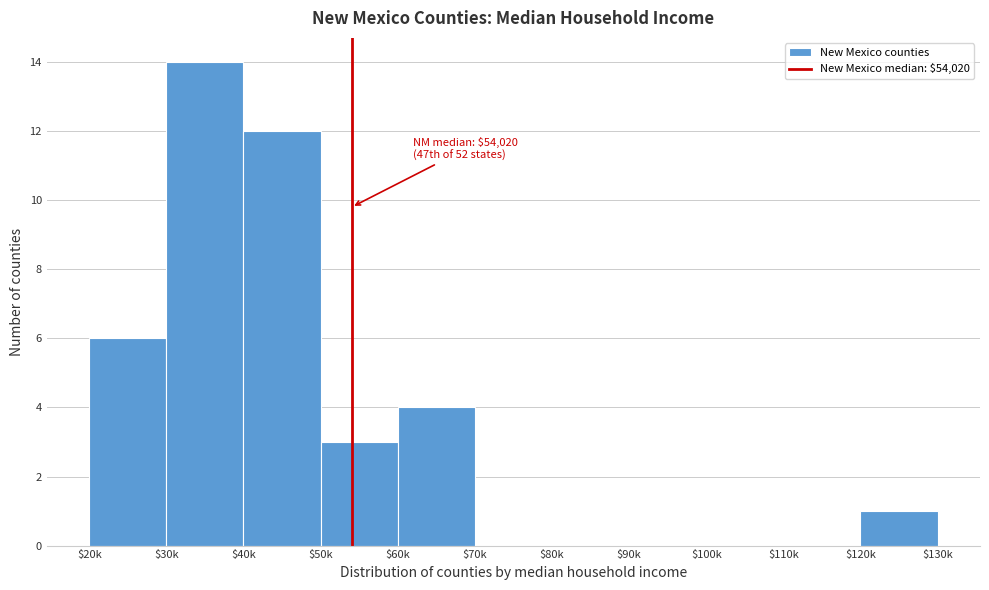

The value at $60k is 7. True or false?

False